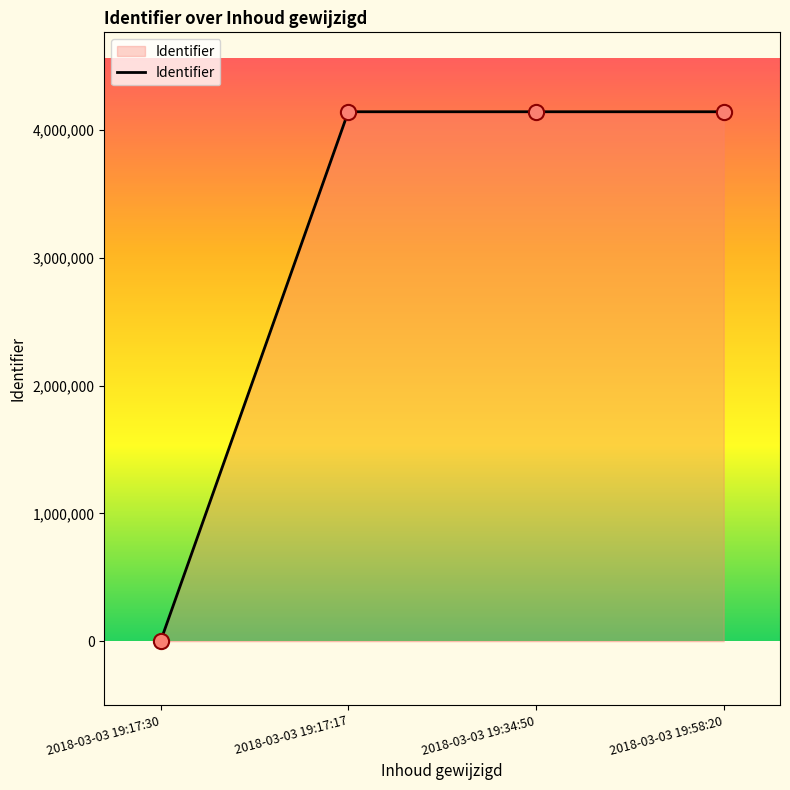

What is the sum of all values?

12426414